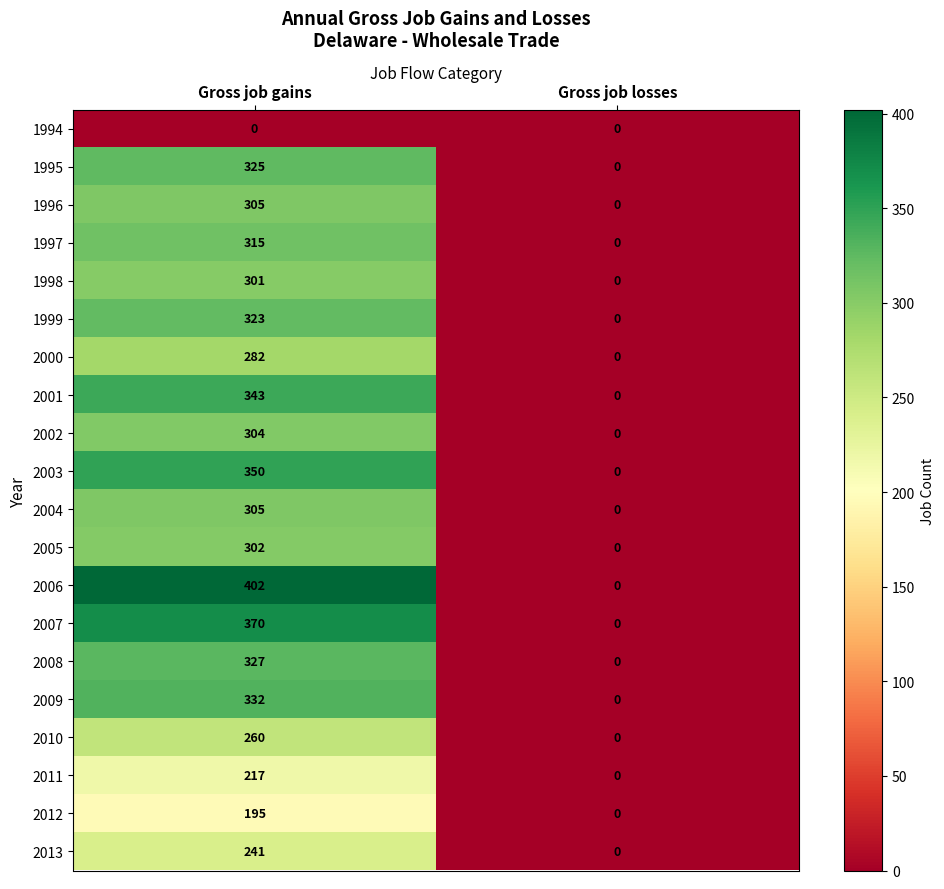

Which series has the largest total across all categories?

2006